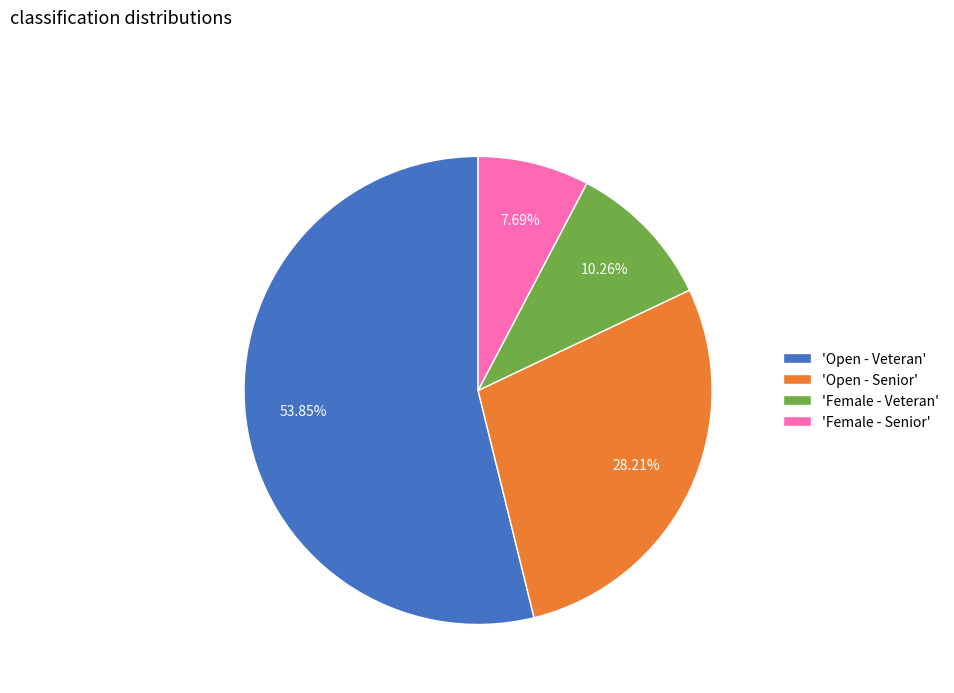

What is the ratio of the value at 'Female - Veteran' to the value at 'Open - Senior'?

0.4